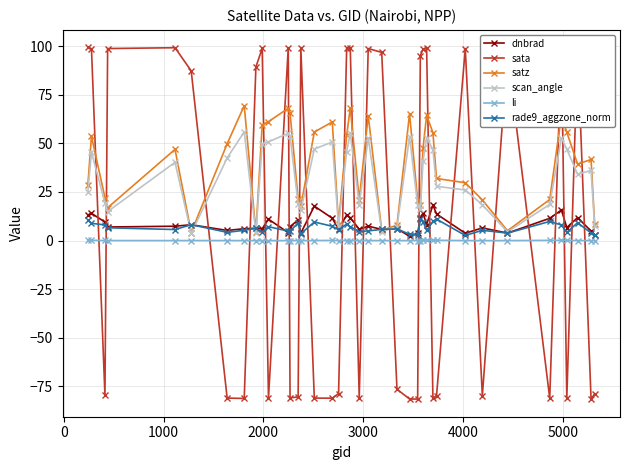

In satz, how many points are higher than both neighbors (excluding endpoints)?

11